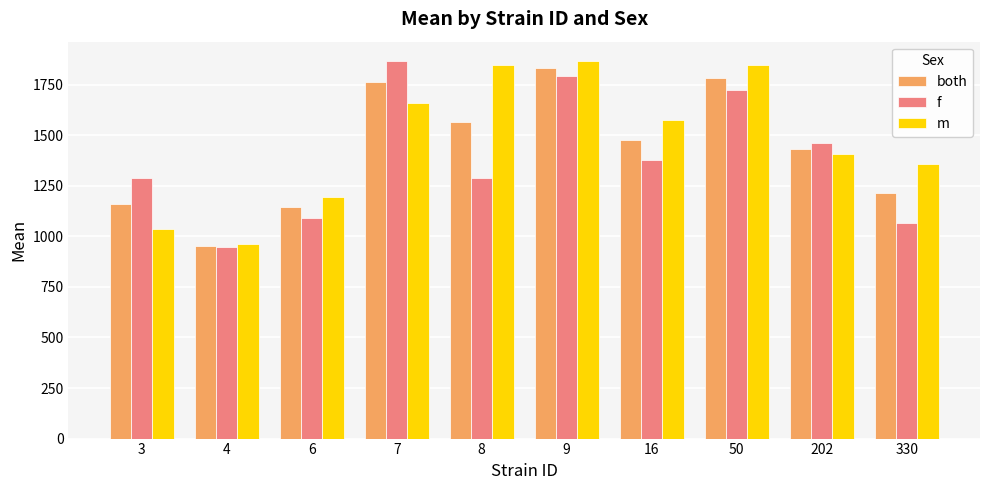

At which label does m reach its peak?

9